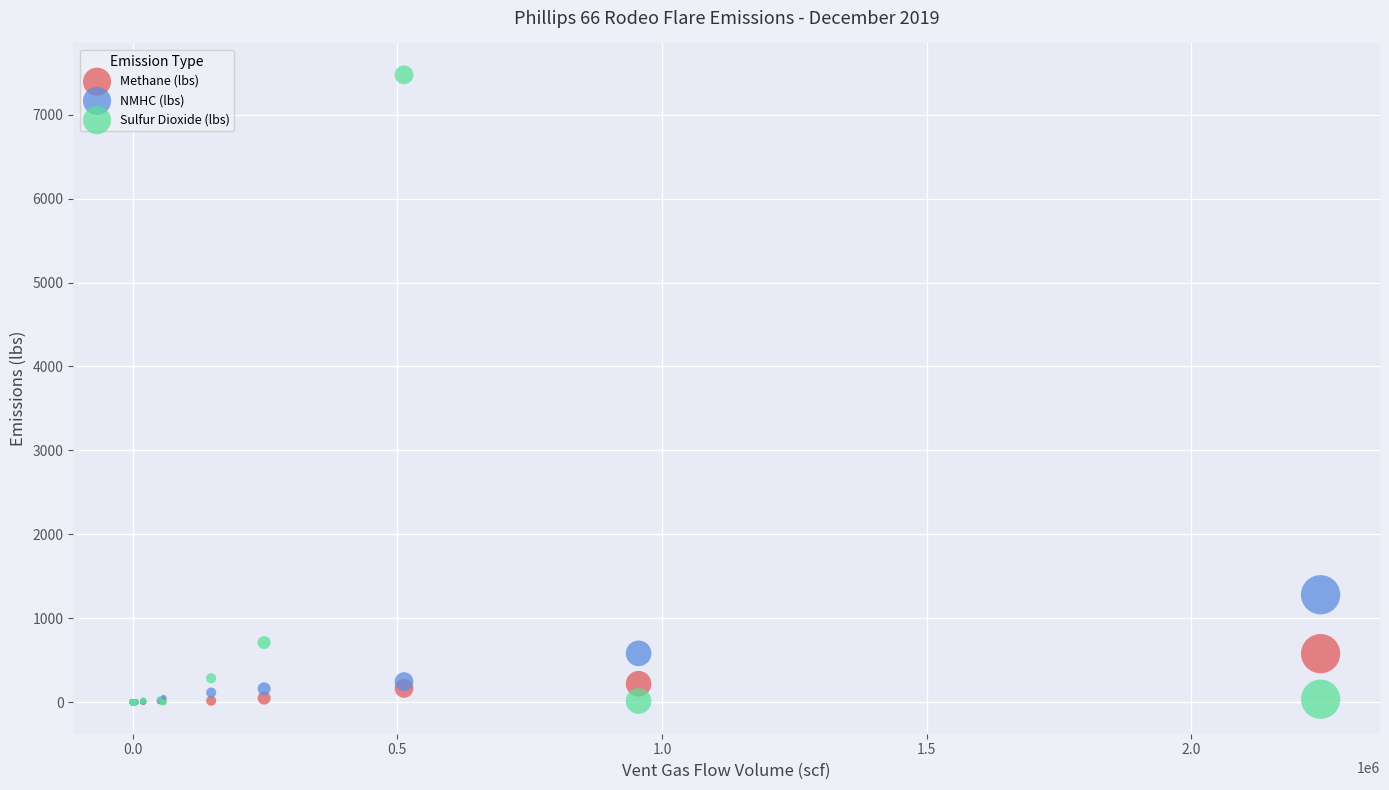

Across all series, what Y value is closest to 3736?

1281.5